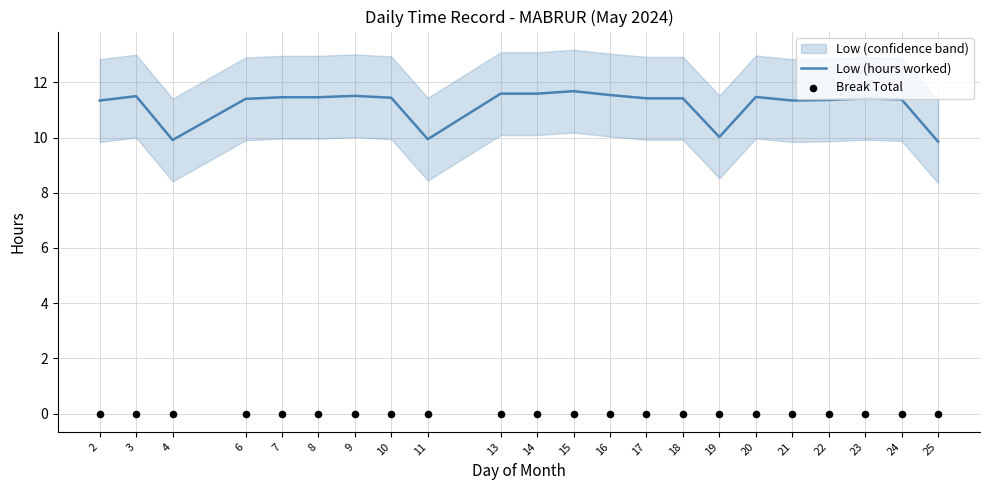

At which category is the sum across all series the highest?

15